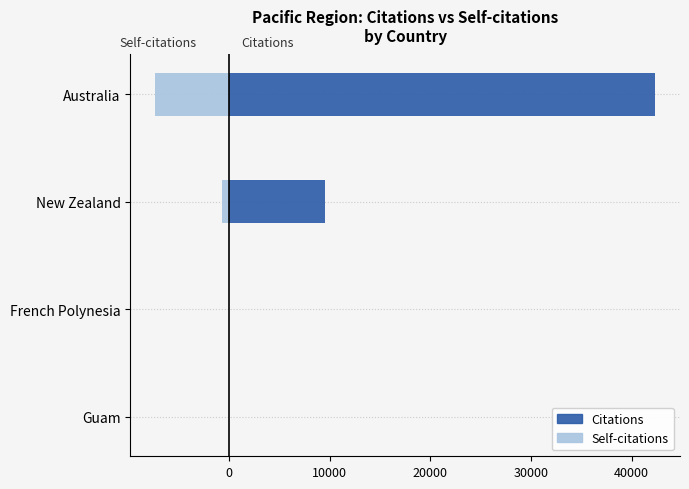

What is the average value of the Citations series?

12972